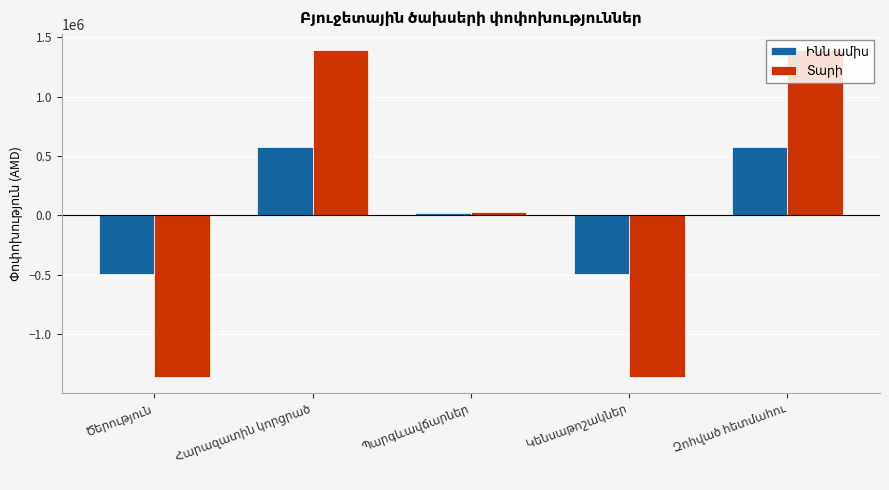

Count the number of categories in the chart.

5